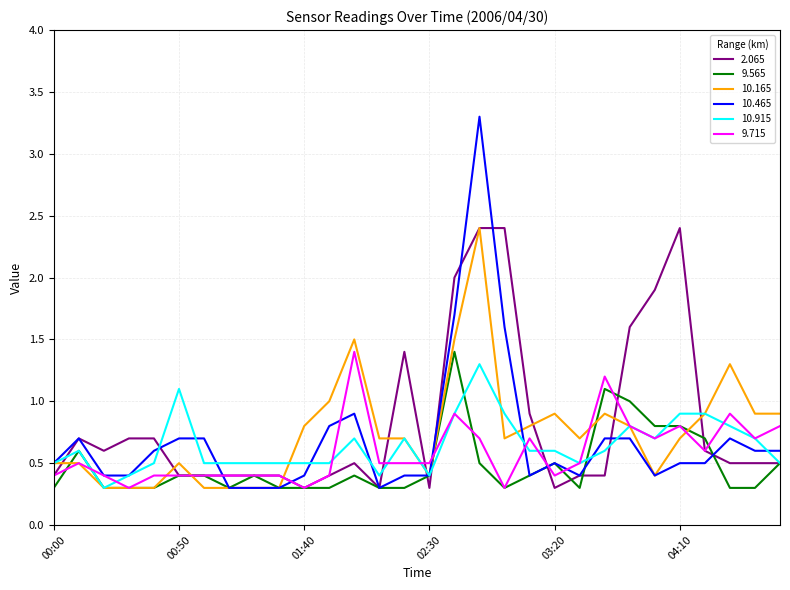

Which series has the widest spread of values?

10.465